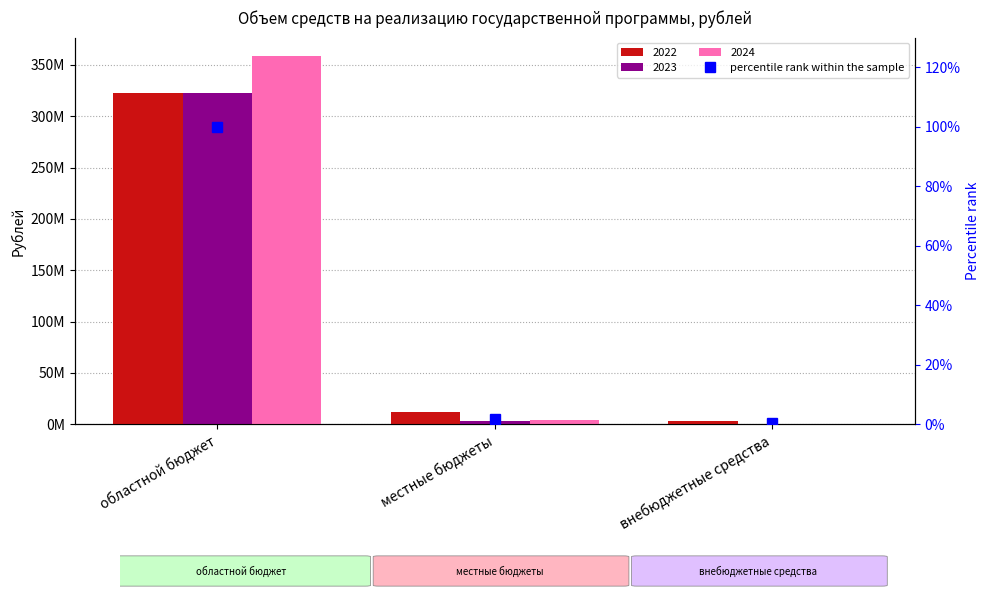

What is the minimum value shown in the chart?

0.3